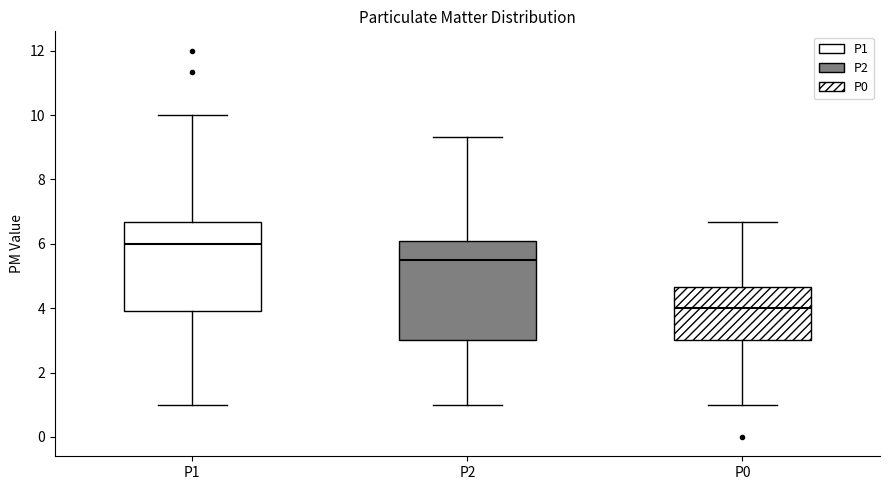

Which box's median line is the lowest?

P0